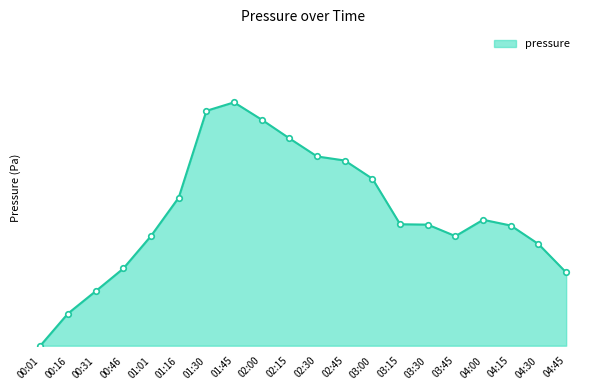

Reading right to left, extract all data points from this chart.

33.2	46.1	54.6	57.2	49.8	55.0	55.1	75.8	84.1	85.9	94.1	102.6	110.5	106.6	67.2	49.8	35.1	24.8	14.6	0.0